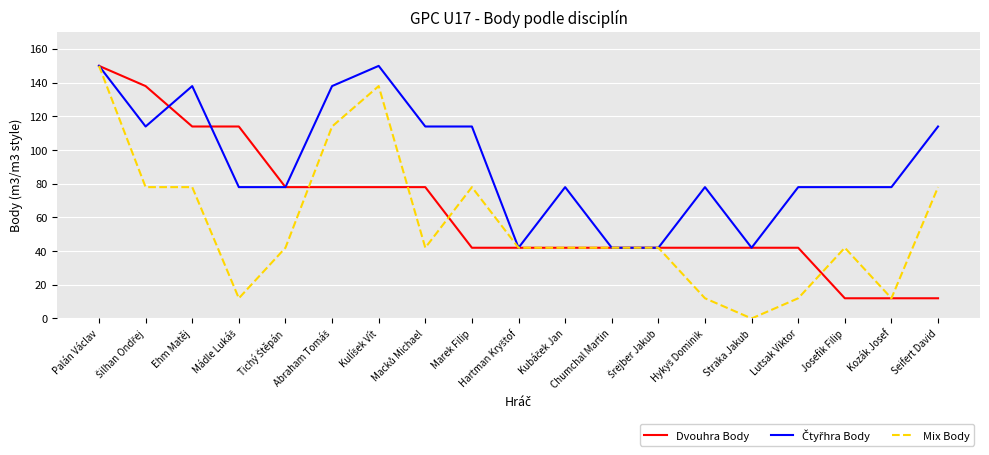

What is the approximate value of Dvouhra Body at Kozák Josef?

12